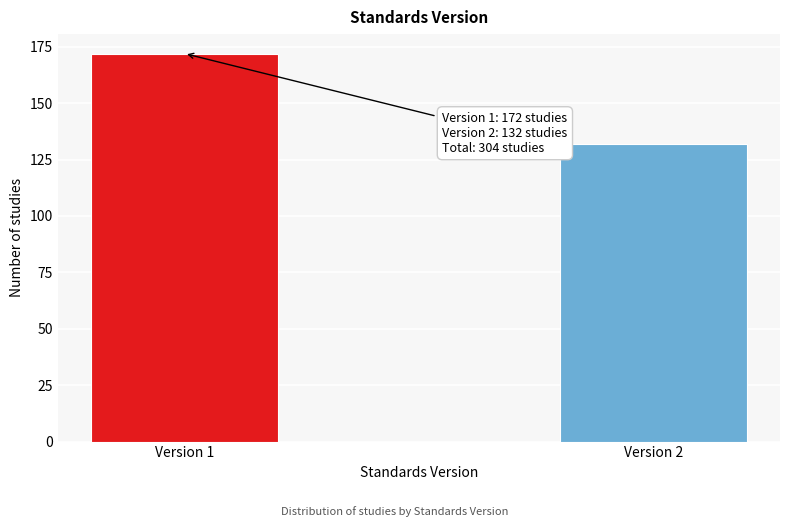

Reading right to left, list all the values displayed in this chart.

132	172